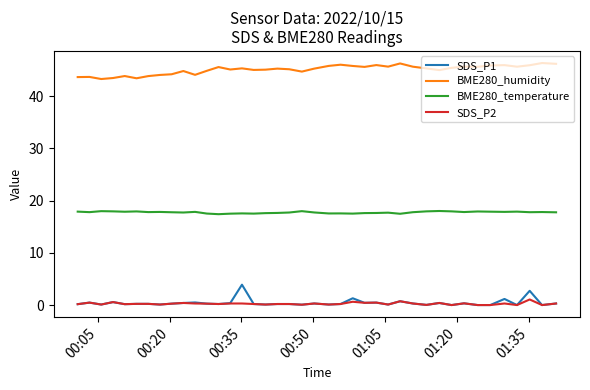

Which series has the largest total across all categories?

BME280_humidity